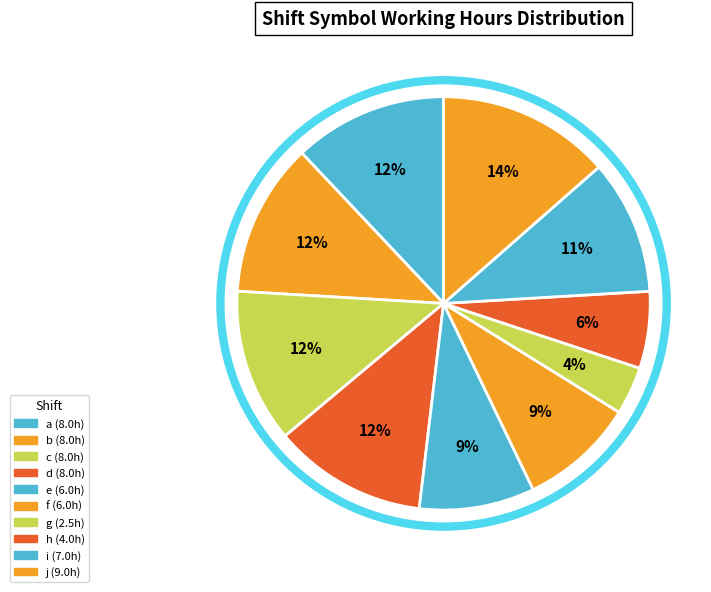

Do e and h together represent more than half of the pie?

No